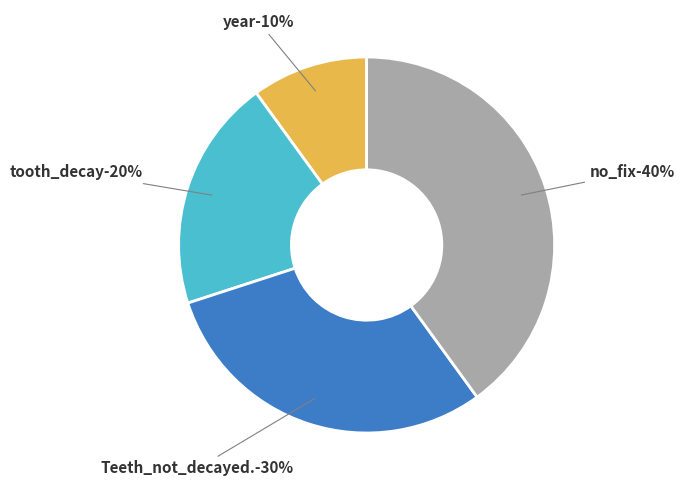

How many slices are in this pie chart?

4